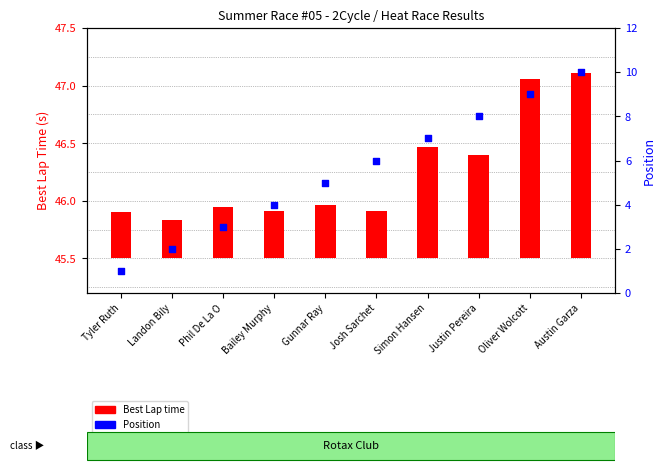

At which category is the sum across all series the highest?

Austin Garza